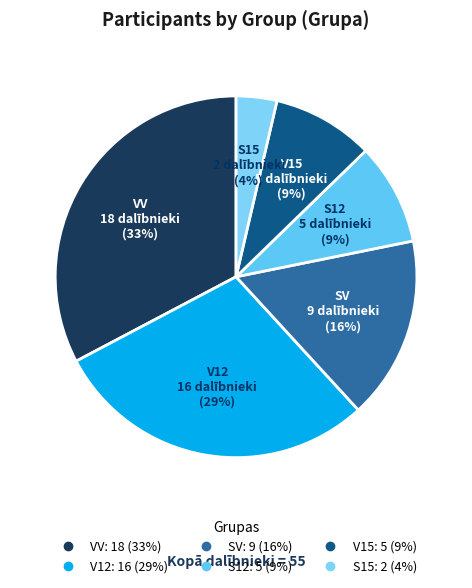

Does VV represent more than half of the total?

No